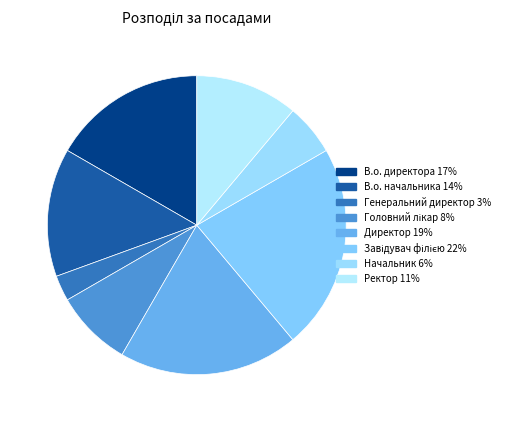

Is it true that Генеральний директор is 3% of the pie?

True